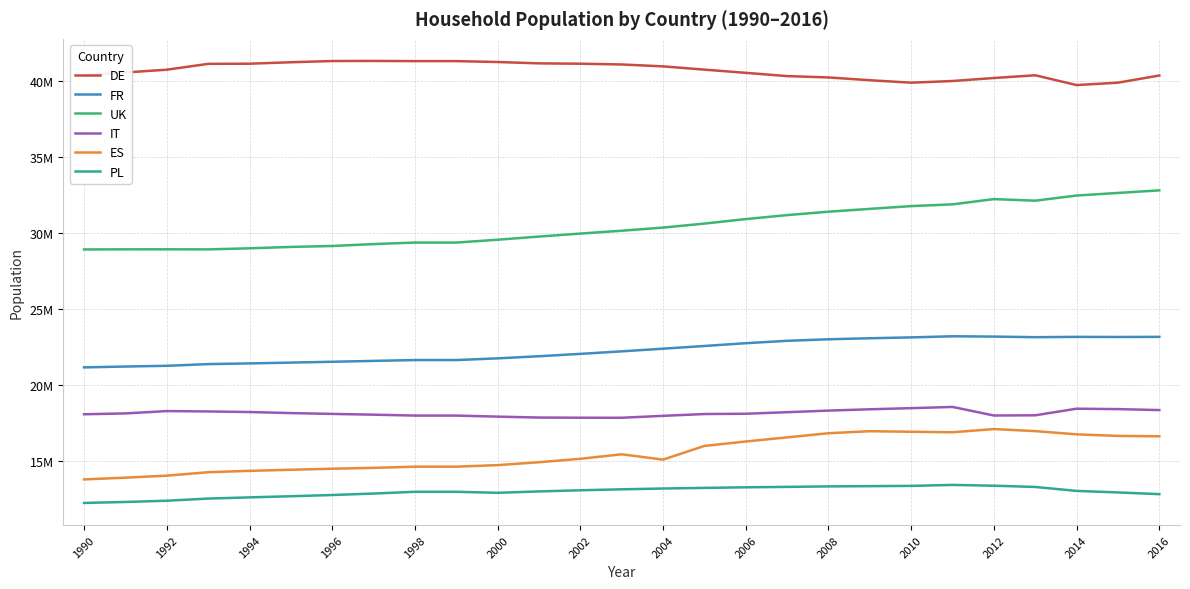

Reading right to left, transcribe all the data shown in this chart.

DE: 40392814	39921140	39762118	40407729	40227816	40030730	39919079	40082291	40264956	40353644	40568531	40779281	40994224	41118715	41169162	41192250	41281243	41340032	41340032	41351574	41346061	41265427	41170157	41159917	40774441	40592342	40402566
FR: 23183719	23174210	23182664	23161281	23201249	23221611	23148335	23091997	23023909	22922566	22766065	22582200	22404526	22228529	22063299	21907652	21767946	21656064	21656064	21600009	21543399	21488483	21435176	21389178	21277862	21229497	21174271
UK: 32828779	32660896	32488103	32150037	32253503	31908113	31792602	31611236	31425094	31200742	30938085	30642044	30378372	30172125	29984470	29786641	29579978	29392050	29392050	29292150	29166629	29103989	29013880	28943252	28948111	28946673	28937839
IT: 18362875	18425816	18453377	18018302	18004949	18568838	18488113	18414657	18327905	18222584	18120280	18101664	17982185	17856094	17858427	17870166	17931134	17999623	17999623	18059549	18109759	18164706	18234170	18271687	18296195	18142396	18086801
ES: 16635956	16661253	16764553	16976720	17111700	16901829	16934300	16970983	16836825	16564453	16293996	16001585	15099890	15451044	15153770	14928721	14737186	14635137	14635137	14557857	14499755	14433322	14359360	14270824	14043517	13911429	13796145
PL: 12825721	12939102	13039754	13299439	13381781	13434331	13370044	13353218	13336854	13304903	13276348	13238309	13196976	13144546	13081128	13006546	12914533	12980950	12980950	12866818	12768907	12688850	12613904	12535310	12393169	12311868	12245906